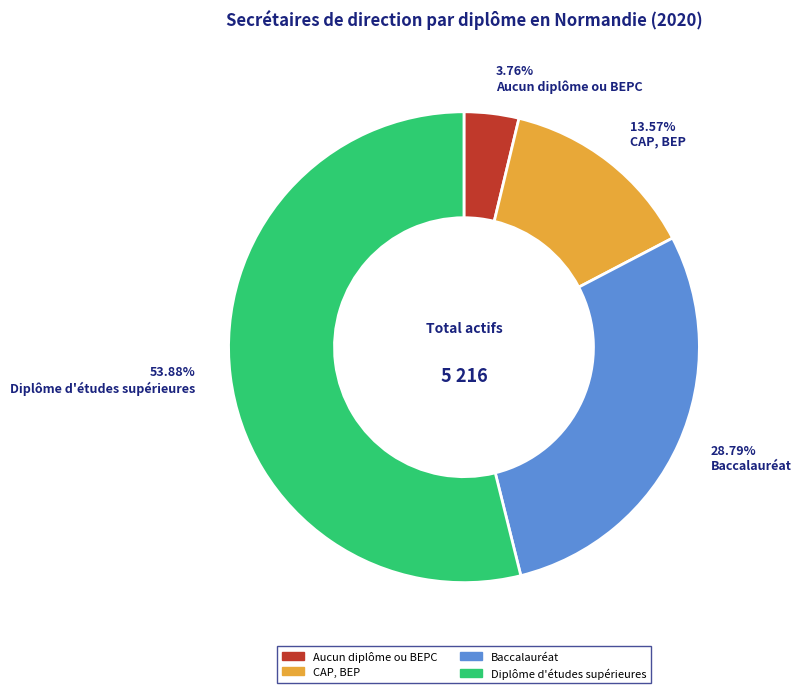

Approximately how many times larger is the value at Baccalauréat compared to CAP, BEP?

2.1